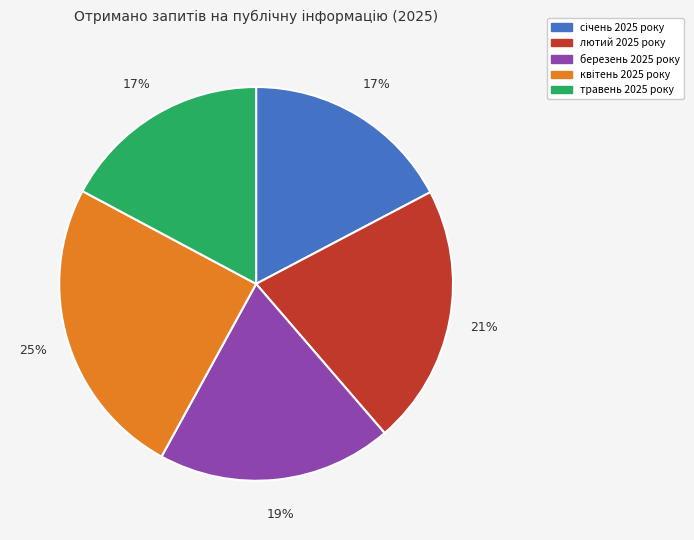

True or false: березень 2025 року accounts for 19% of the total.

True